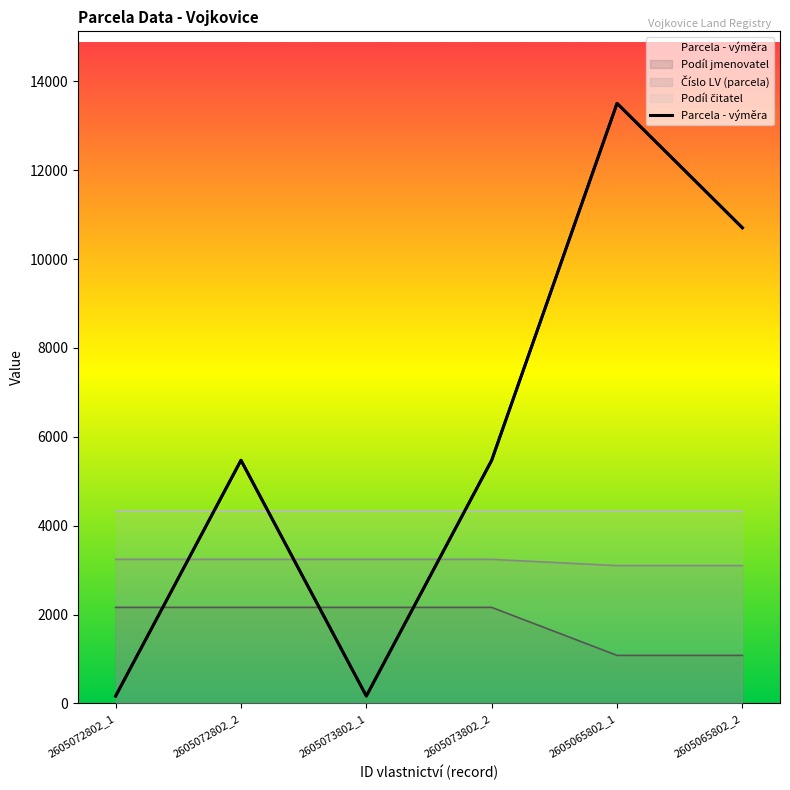

Reading left to right, list all the values displayed in this chart.

165	5472	165	5472	13505	10704